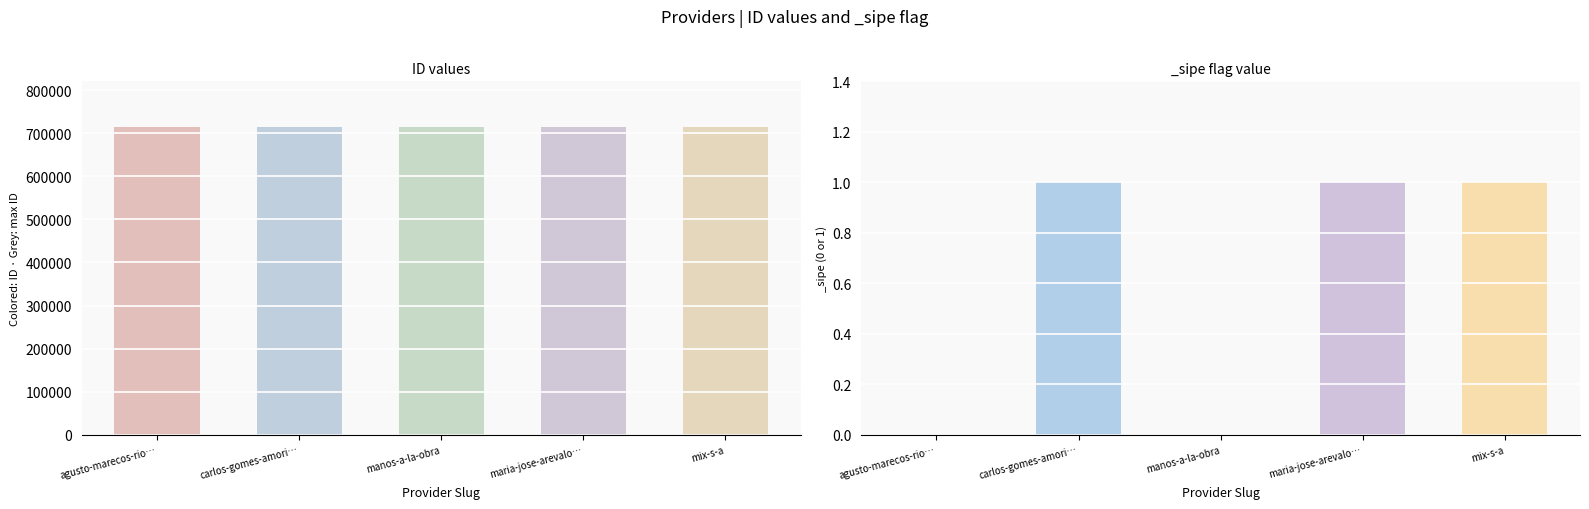

Are the bars horizontal?

No